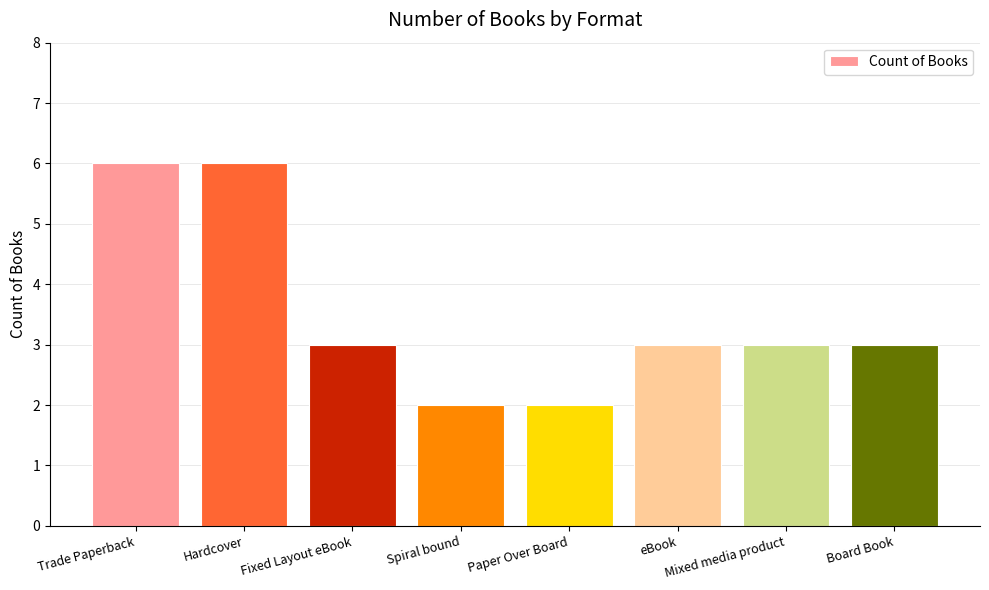

What is the value of the 4th bar from the left?

2